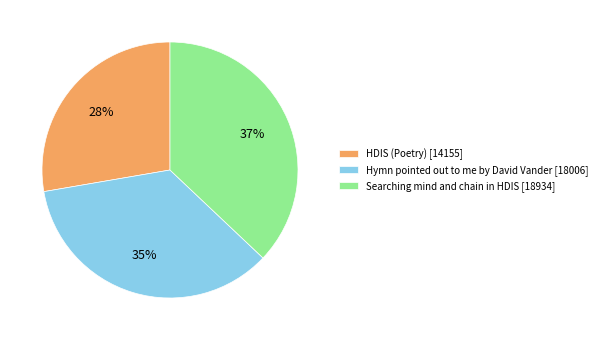

True or false: HDIS (Poetry) accounts for 28% of the total.

True